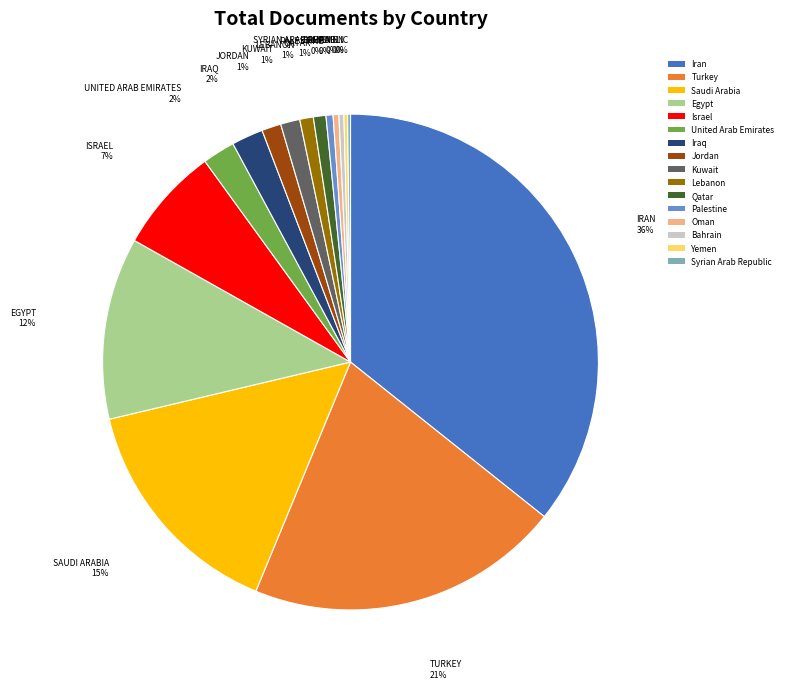

What is the ratio of the value at Egypt to the value at Bahrain?

36.7